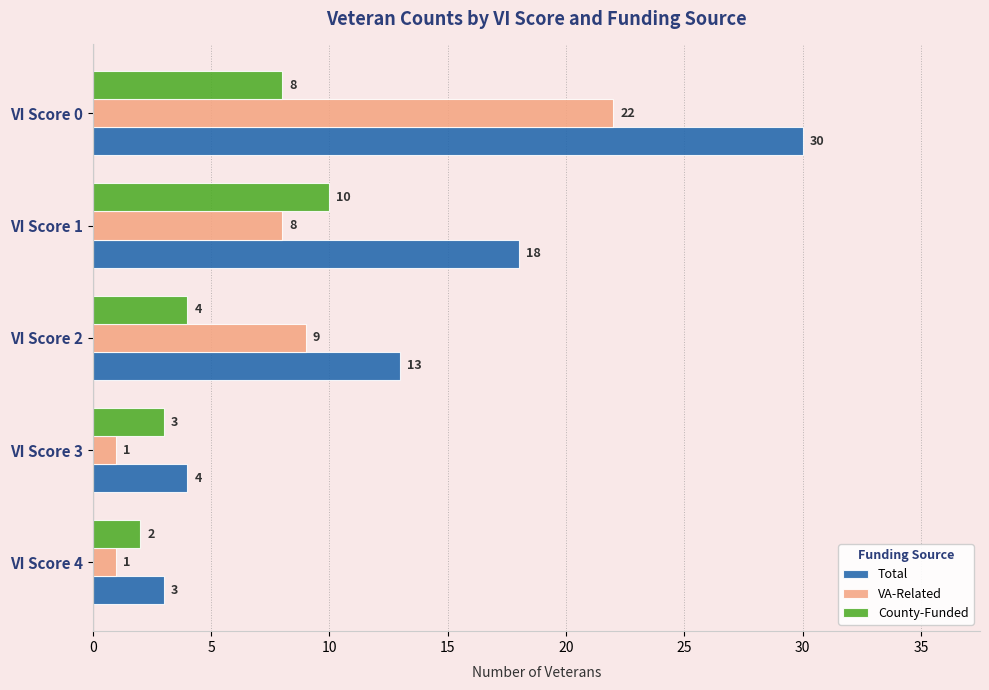

What is the sum of all Total values?

68